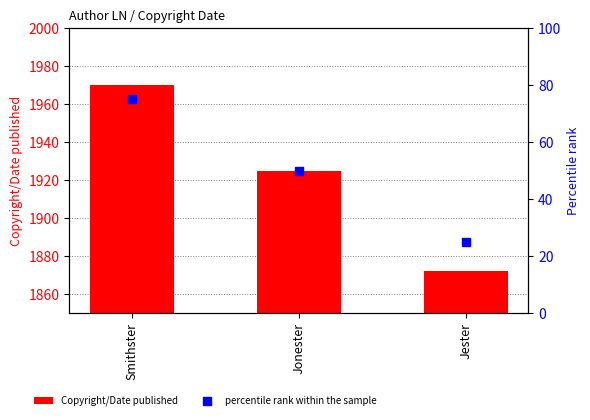

Which series has the largest total across all categories?

Copyright/Date published